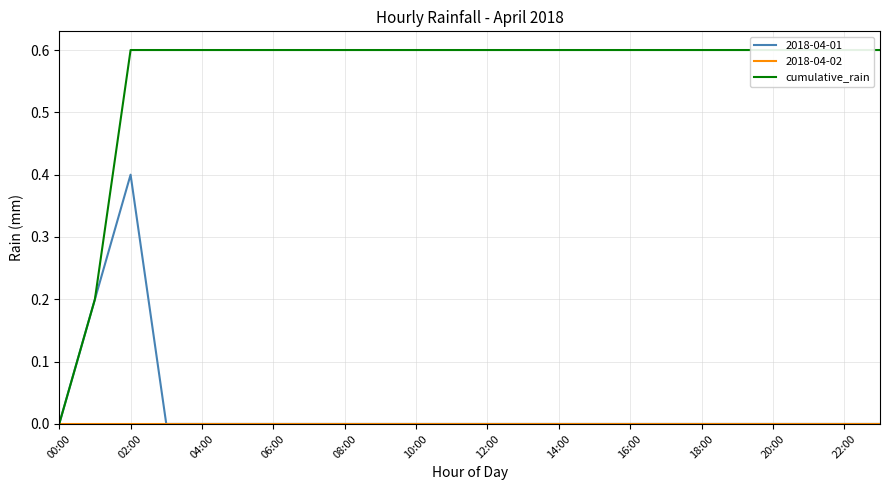

Is it true that 2018-04-01 equals -0.1 at 12:00?

False